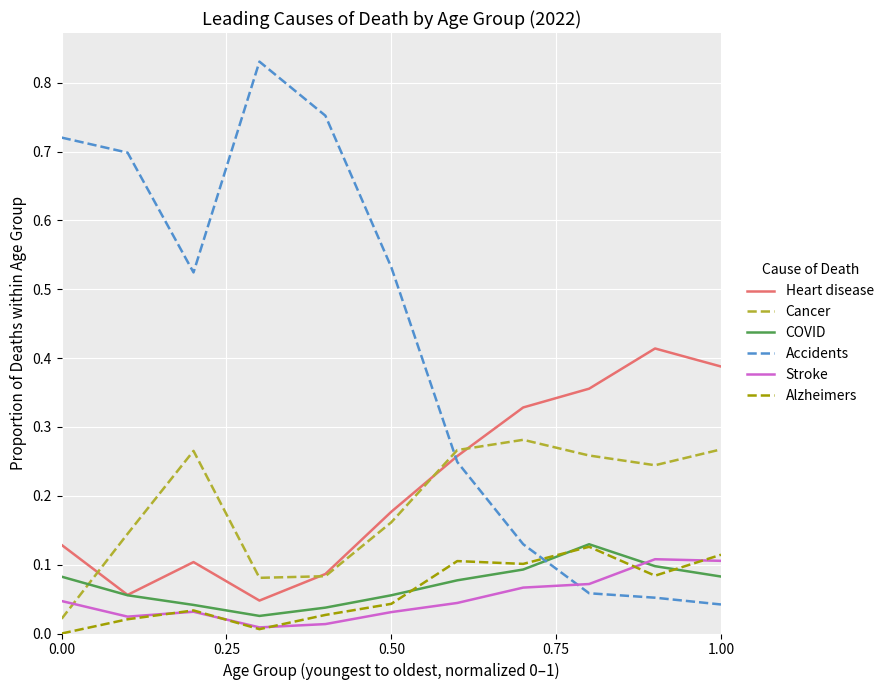

Does the chart have visible grid lines?

Yes